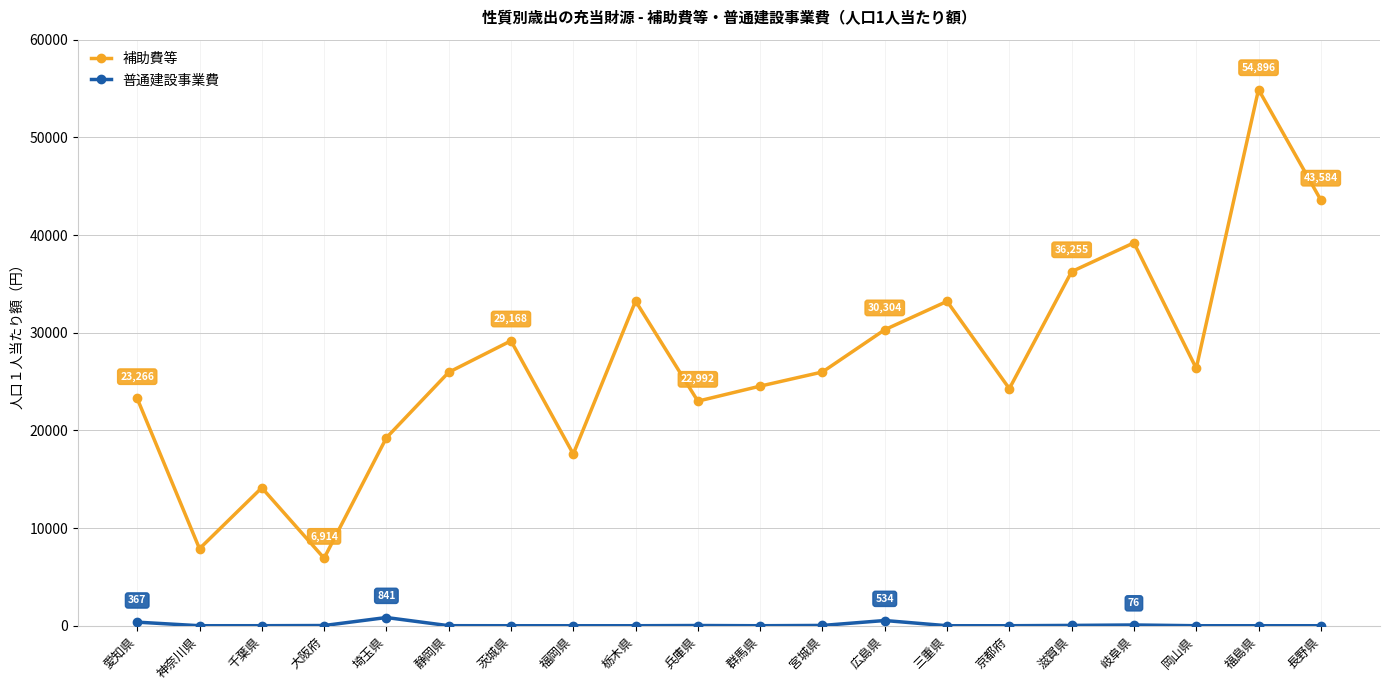

What are all the series names shown in the legend?

補助費等, 普通建設事業費